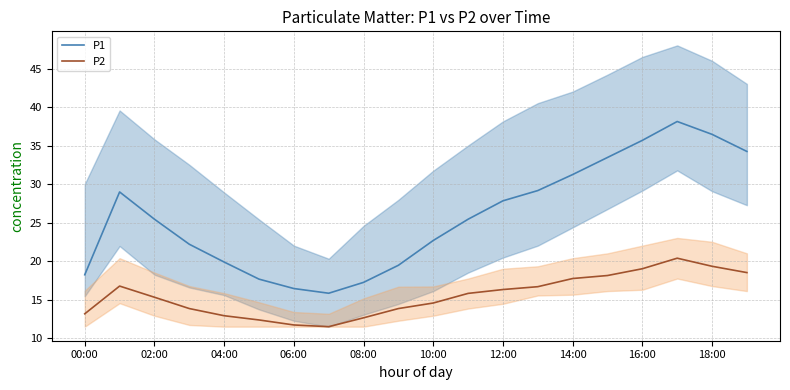

True or false: P2 and P1 cross at least once.

False